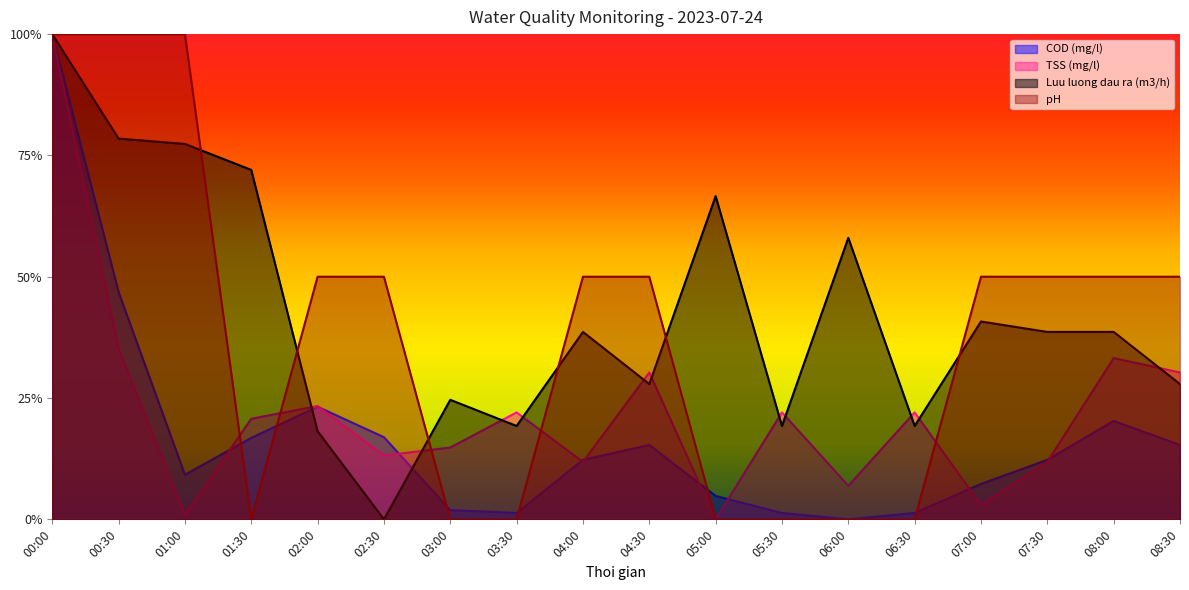

Which category has the lowest value across all series?

06:00